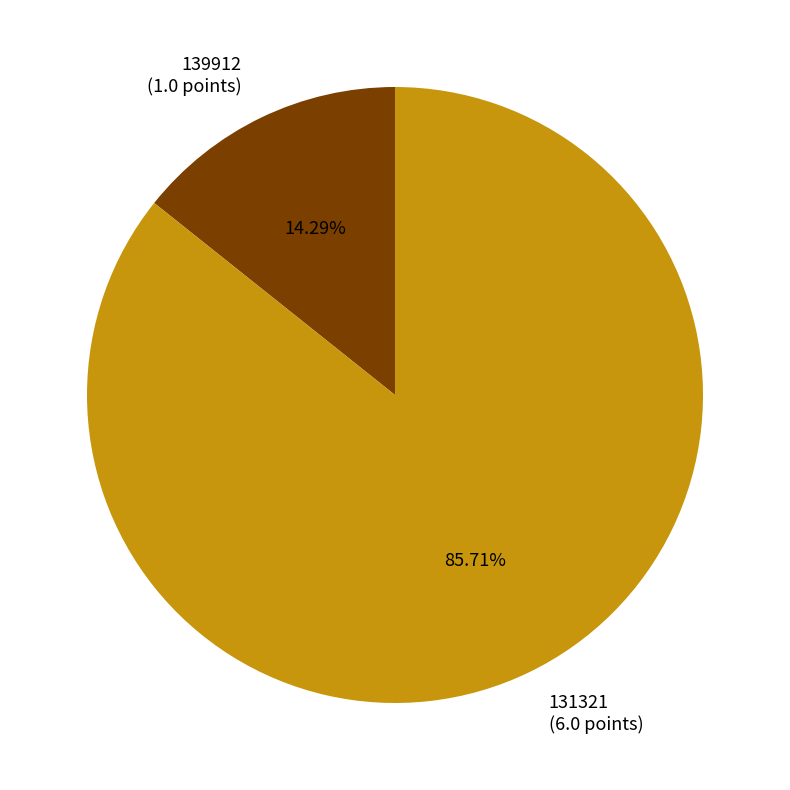

What percentage is the 139912 slice, to the nearest percent?

14%